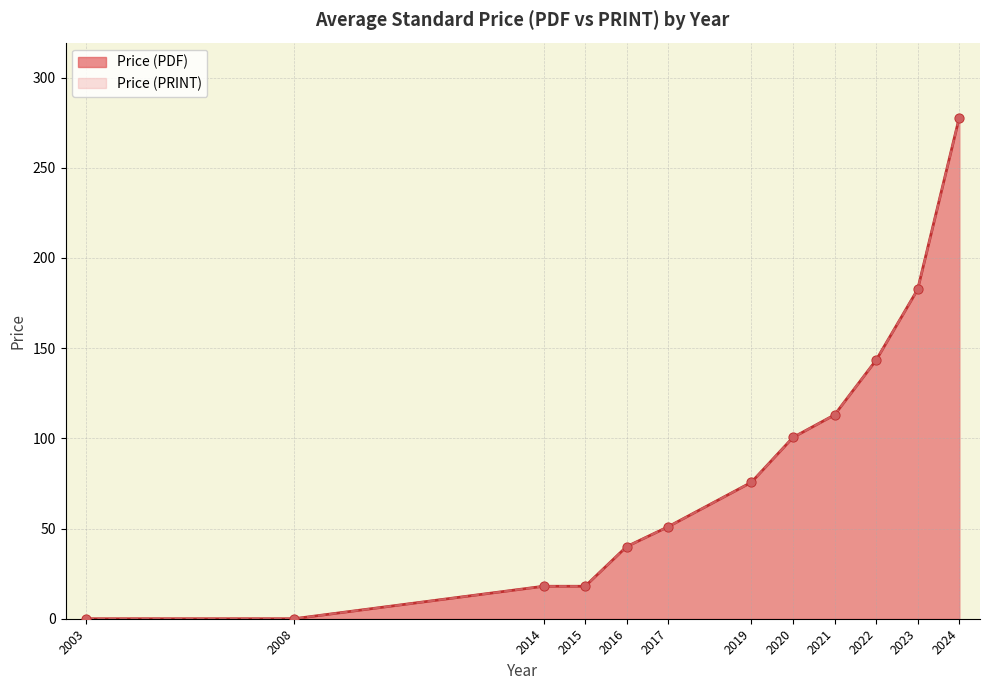

Which series reaches the maximum Y coordinate?

Price (PDF)